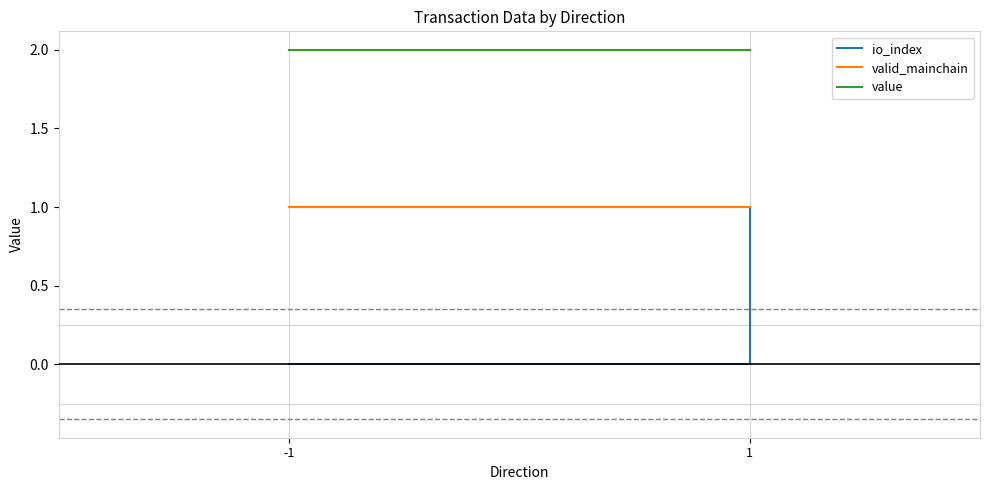

Rank the series by their maximum value, from lowest to highest.

io_index, valid_mainchain, value